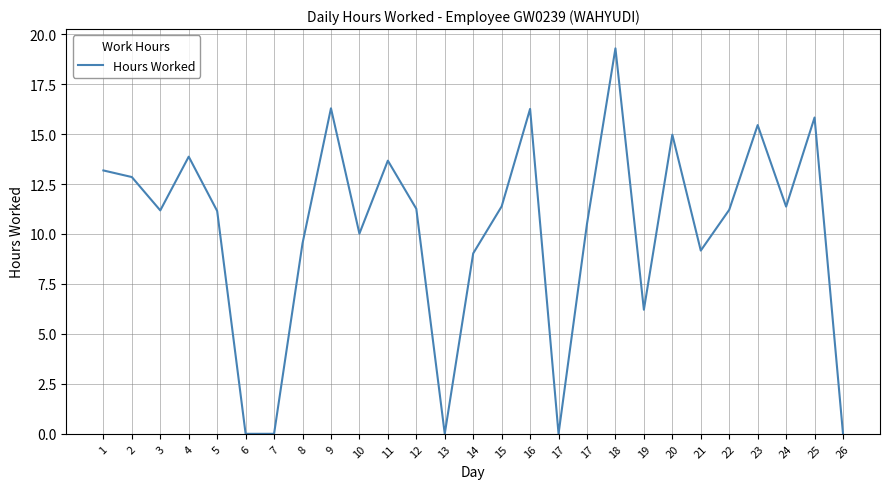

True or false: the data shows 8.3 at 9.

False